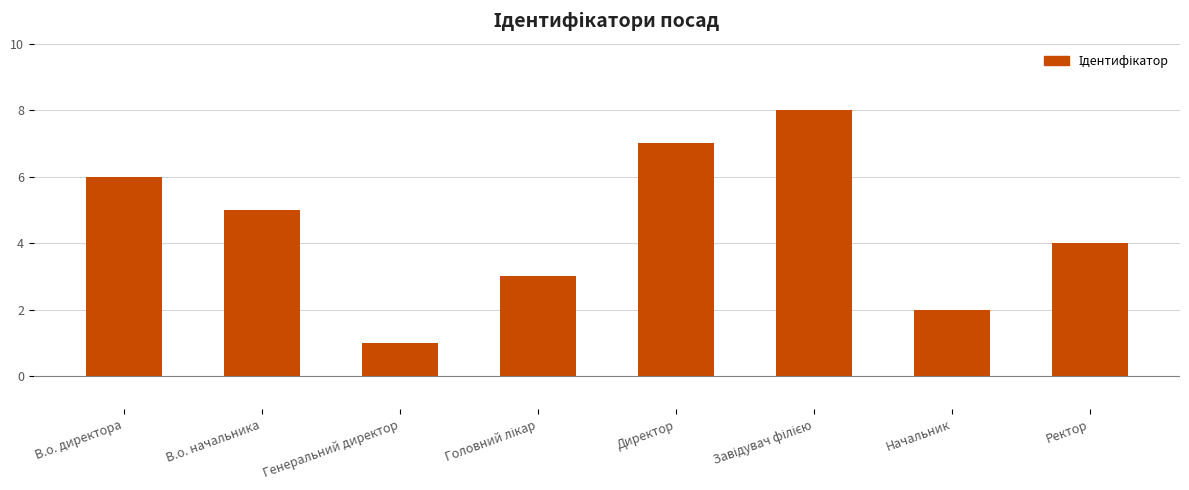

What is the sum of the values at Генеральний директор and Директор?

8